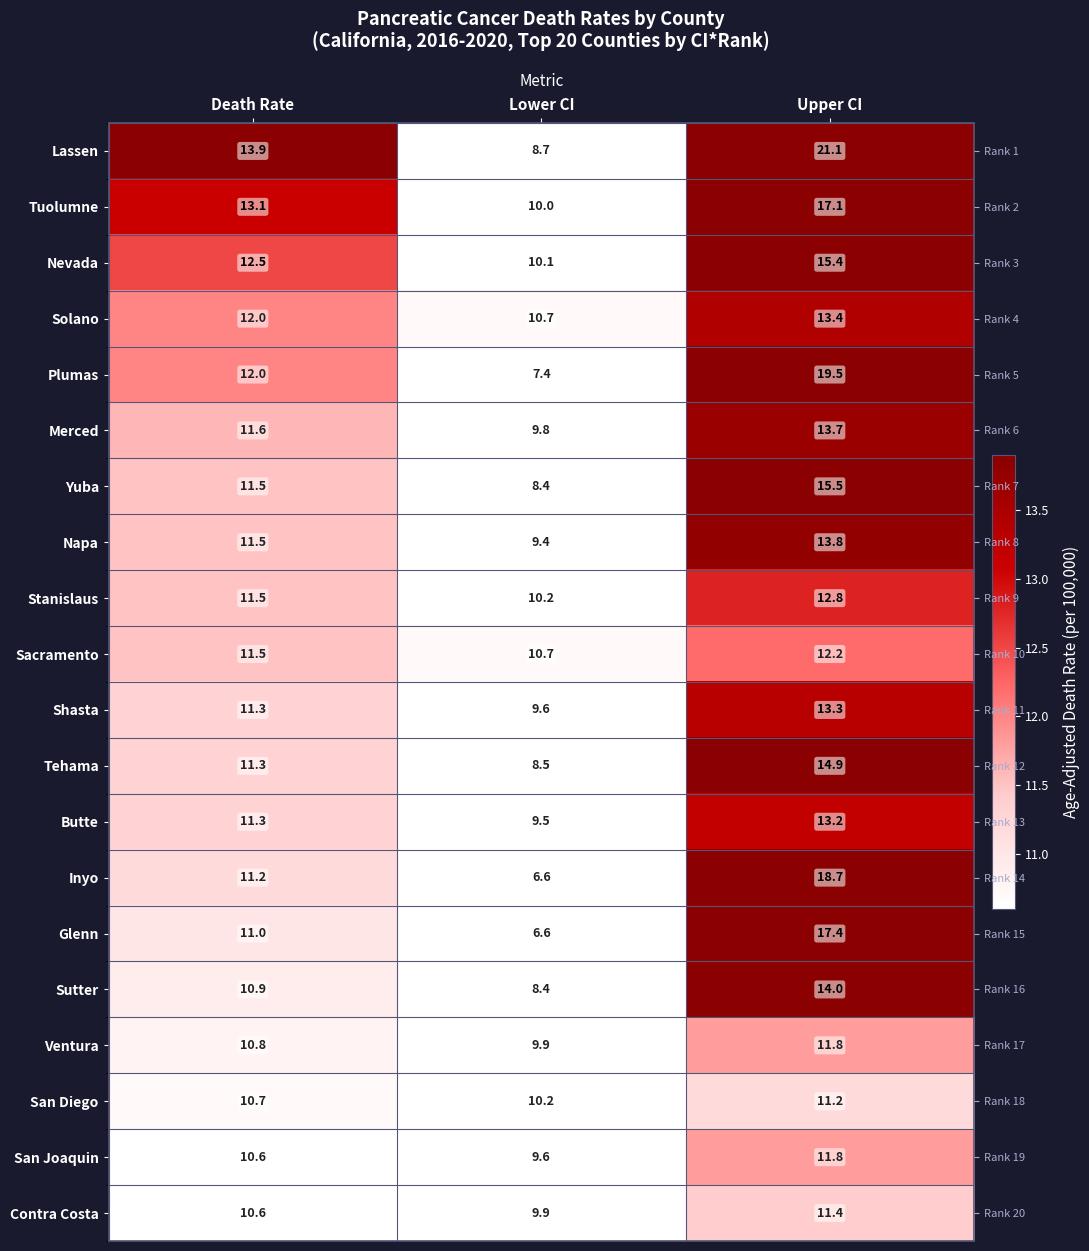

What is the sum of the Ventura values at Upper CI and Death Rate?

22.6